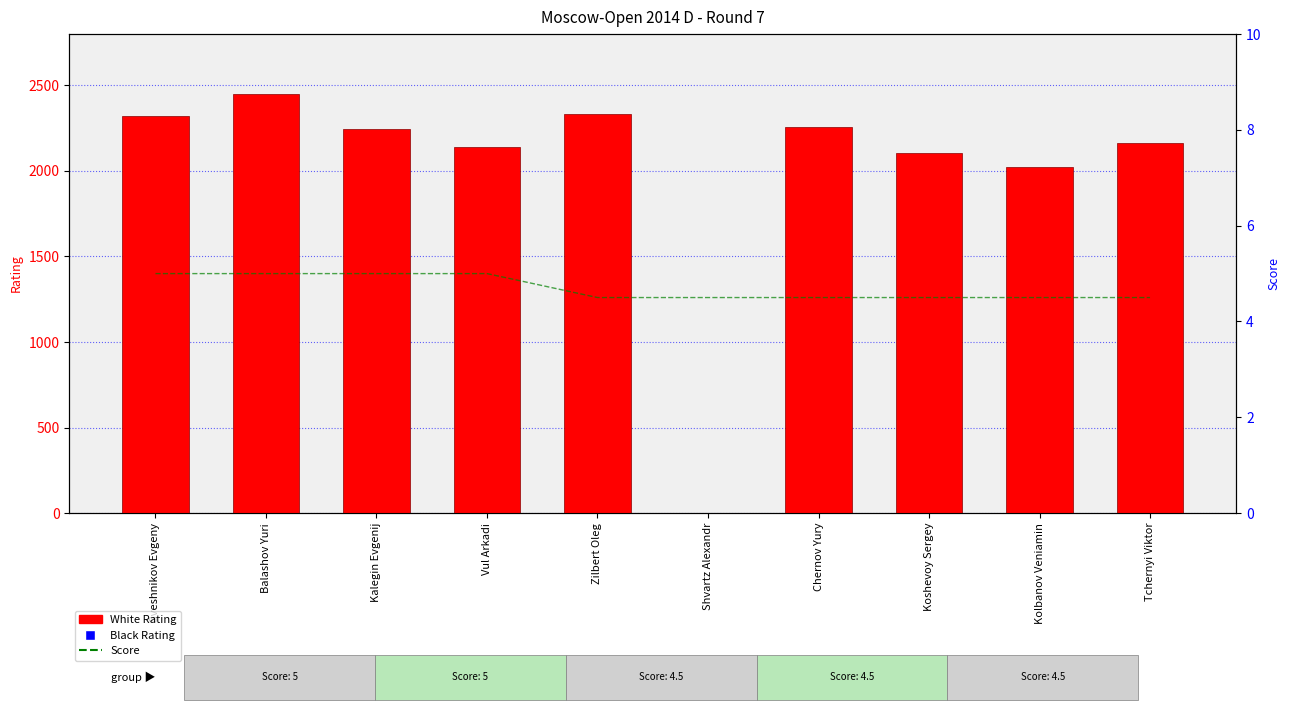

Which series contains the highest Y value?

Black Rating